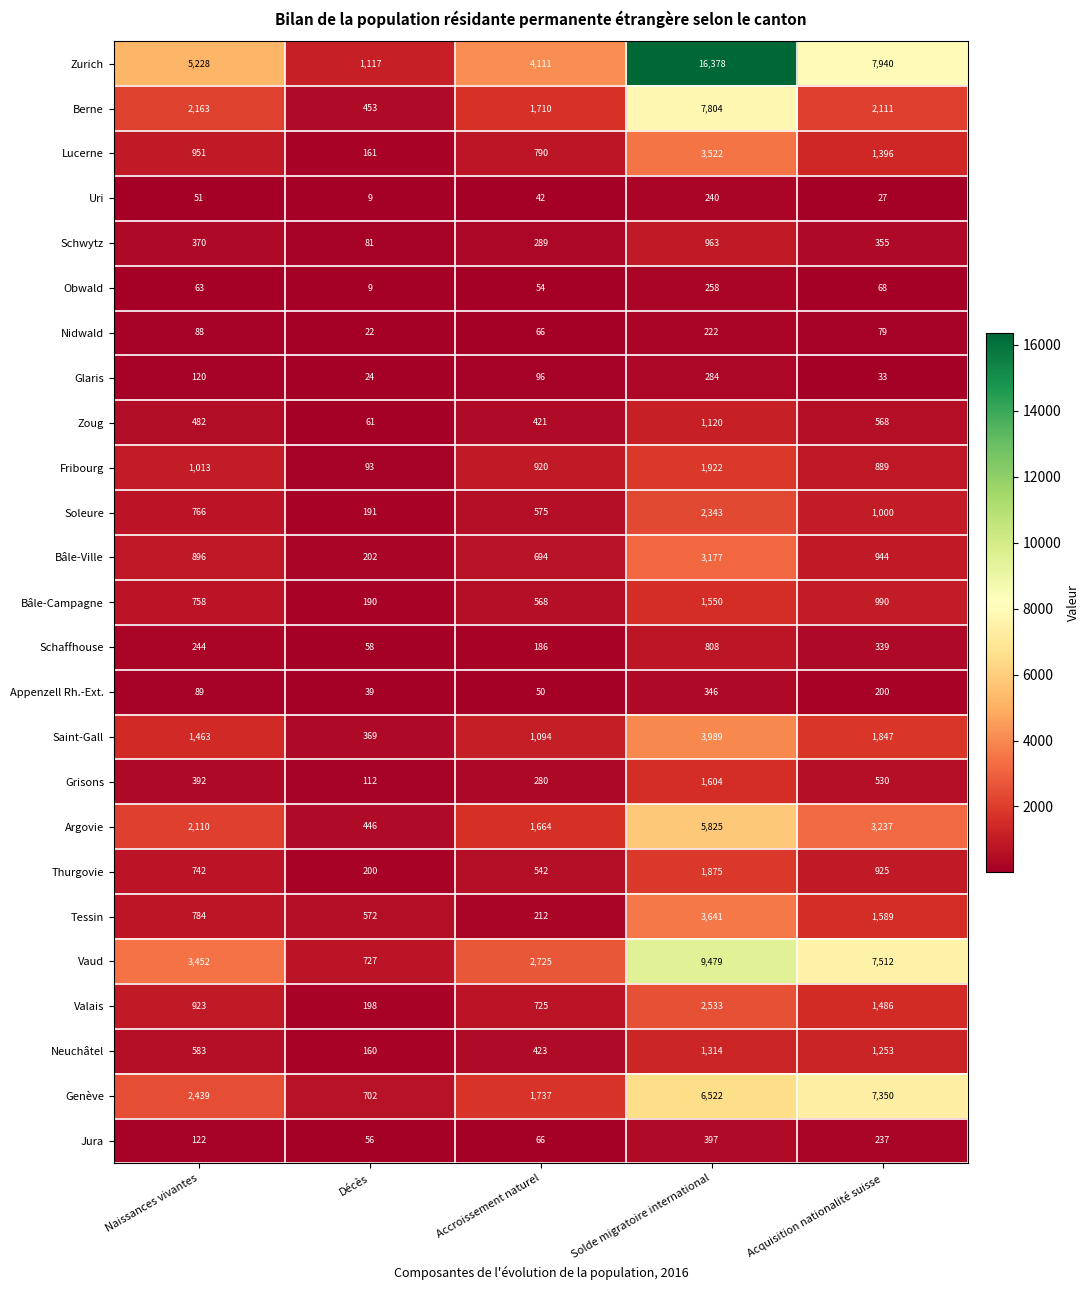

List the series in order of their peak value, highest first.

Zurich, Vaud, Berne, Genève, Argovie, Saint-Gall, Tessin, Lucerne, Bâle-Ville, Valais, Soleure, Fribourg, Thurgovie, Grisons, Bâle-Campagne, Neuchâtel, Zoug, Schwytz, Schaffhouse, Jura, Appenzell Rh.-Ext., Glaris, Obwald, Uri, Nidwald